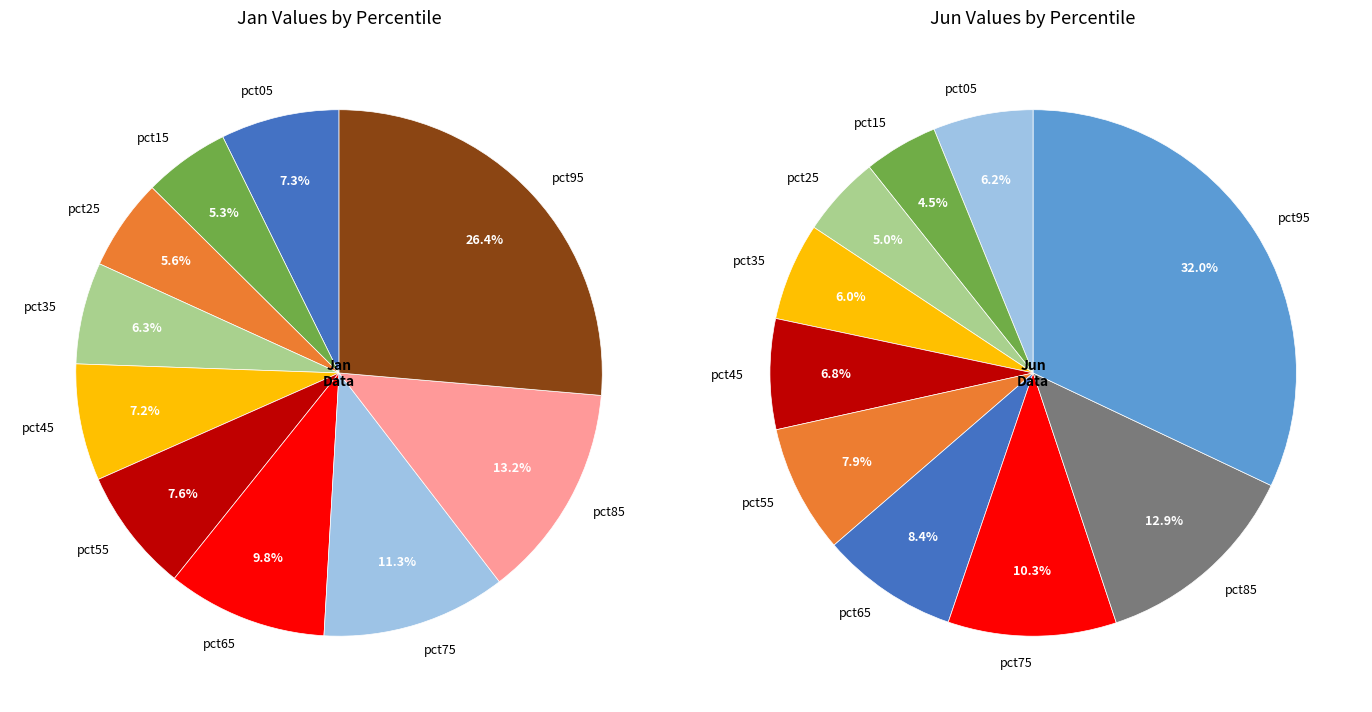

Is it true that 3 is 1% of the pie?

False